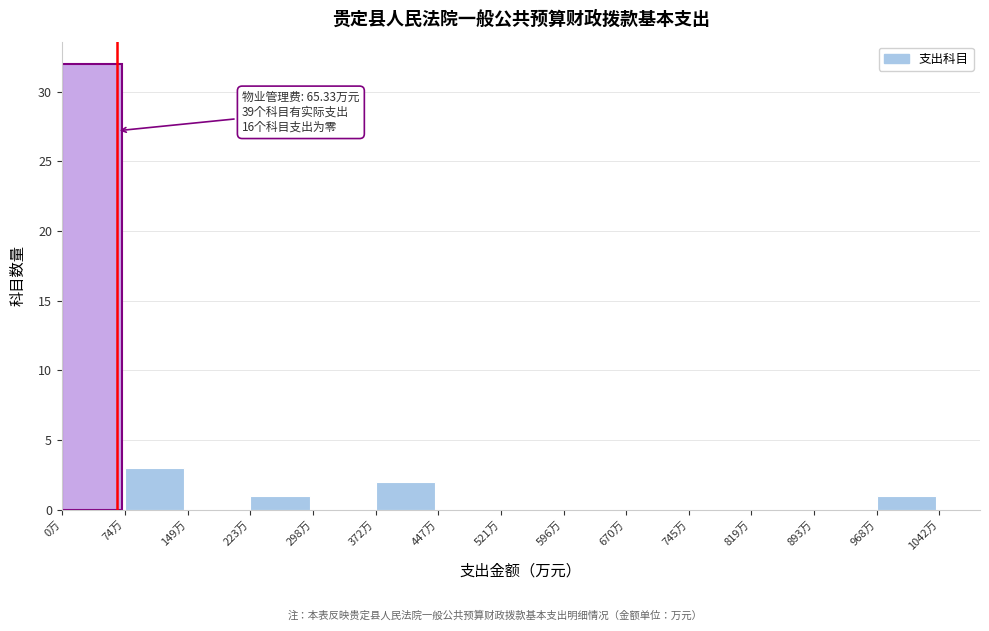

Which range on the x-axis has the tallest bar?

0 to 70